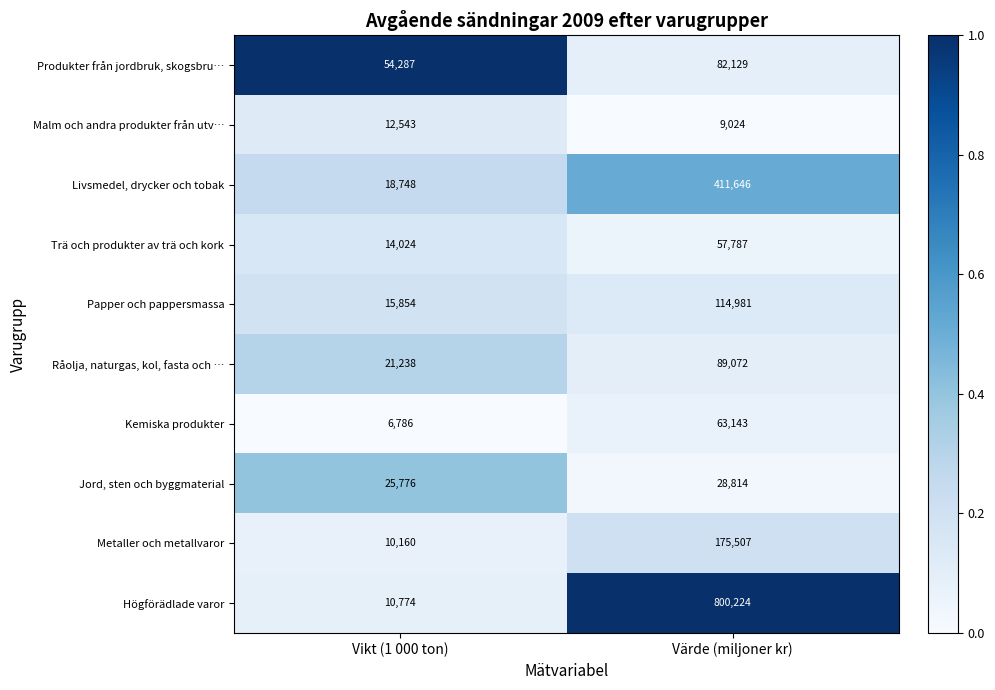

What is the difference between the highest and lowest values at Värde (miljoner kr)?

791200